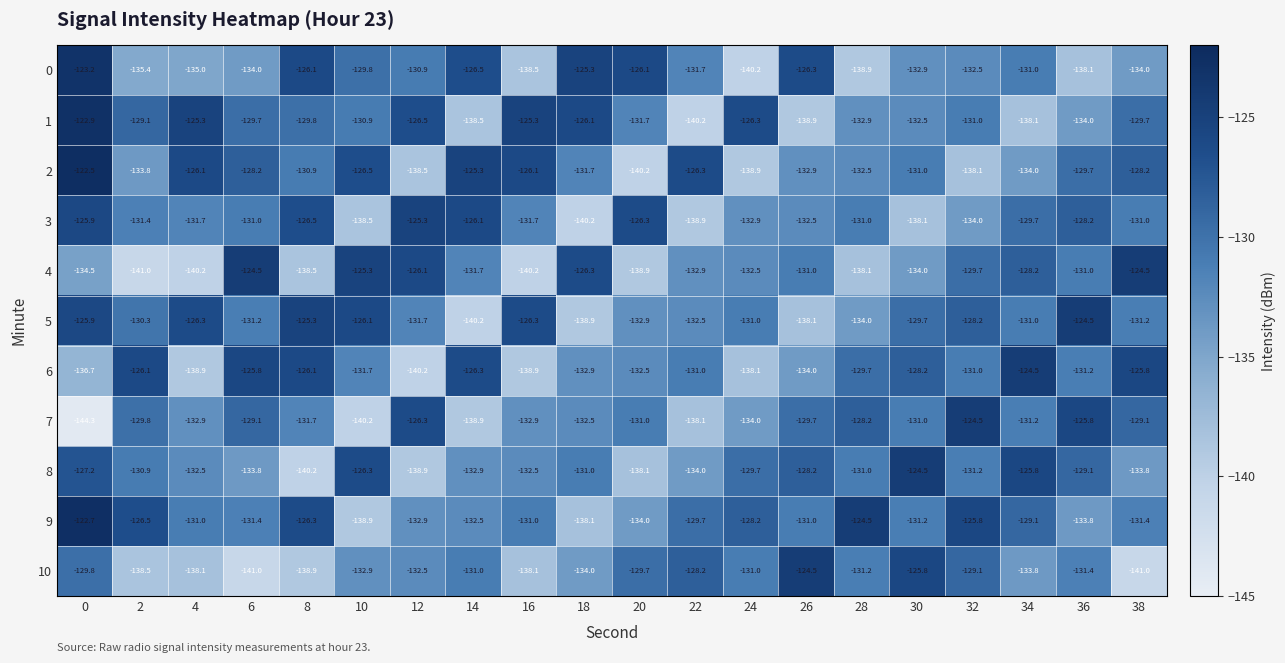

What is the average value of the 4 series?

-132.5